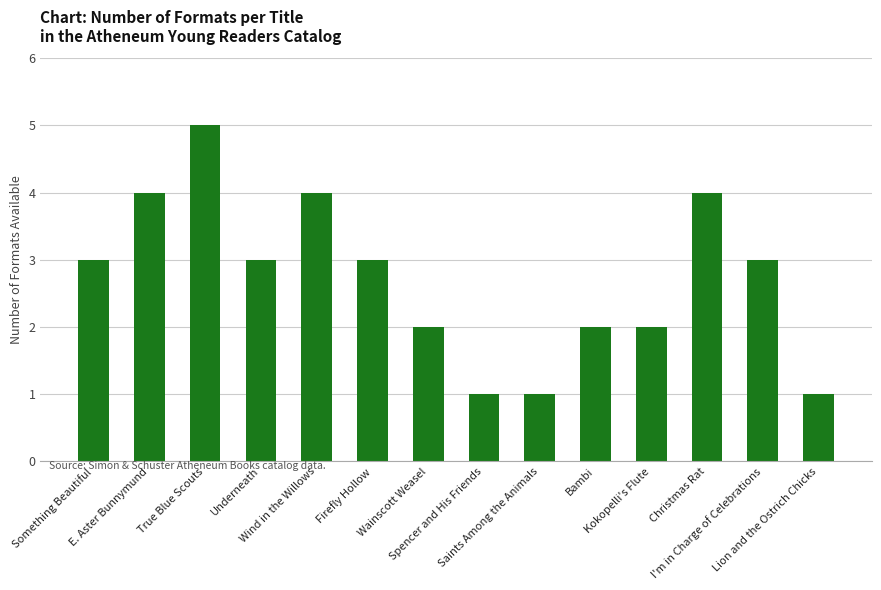

How many bars are there in total?

14